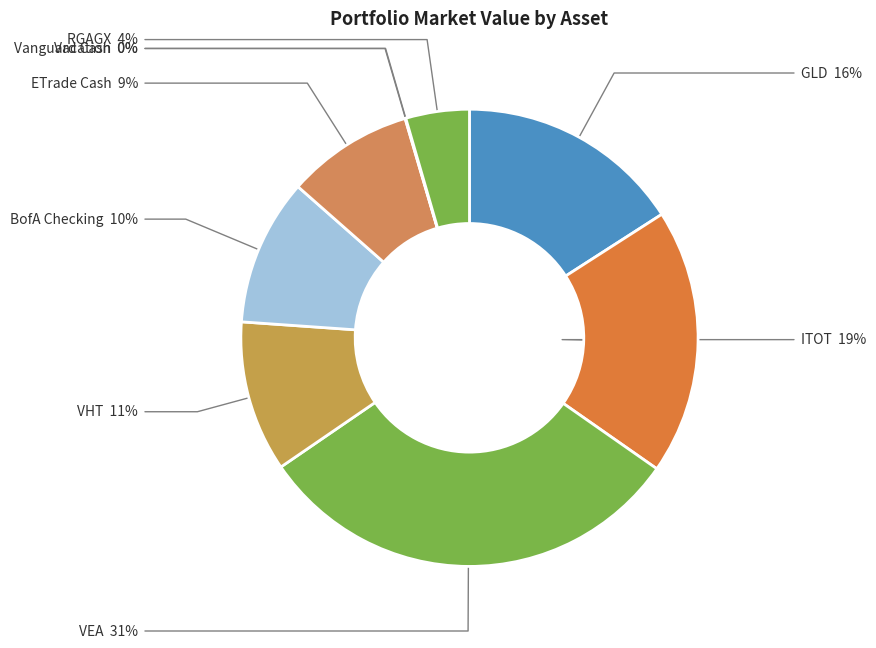

Is it true that GLD is 16% of the pie?

True